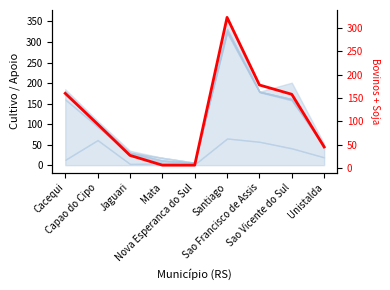

Rank the categories by value from highest to lowest.

Santiago, Sao Francisco de Assis, Cacequi, Sao Vicente do Sul, Capao do Cipo, Unistalda, Jaguari, Mata, Nova Esperanca do Sul